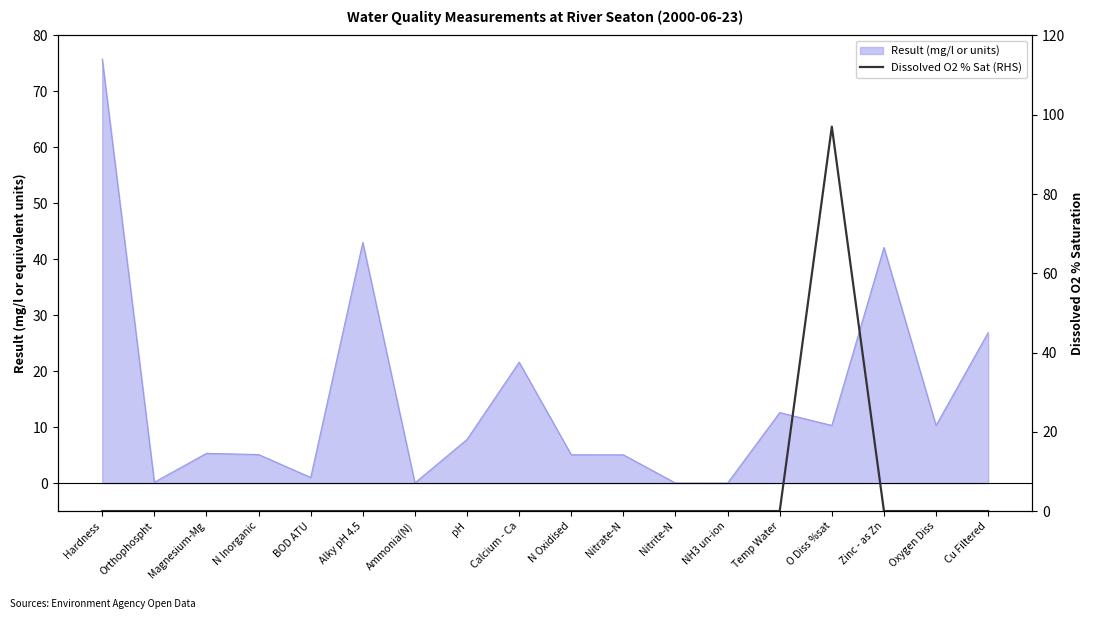

How many values exceed 0?

1